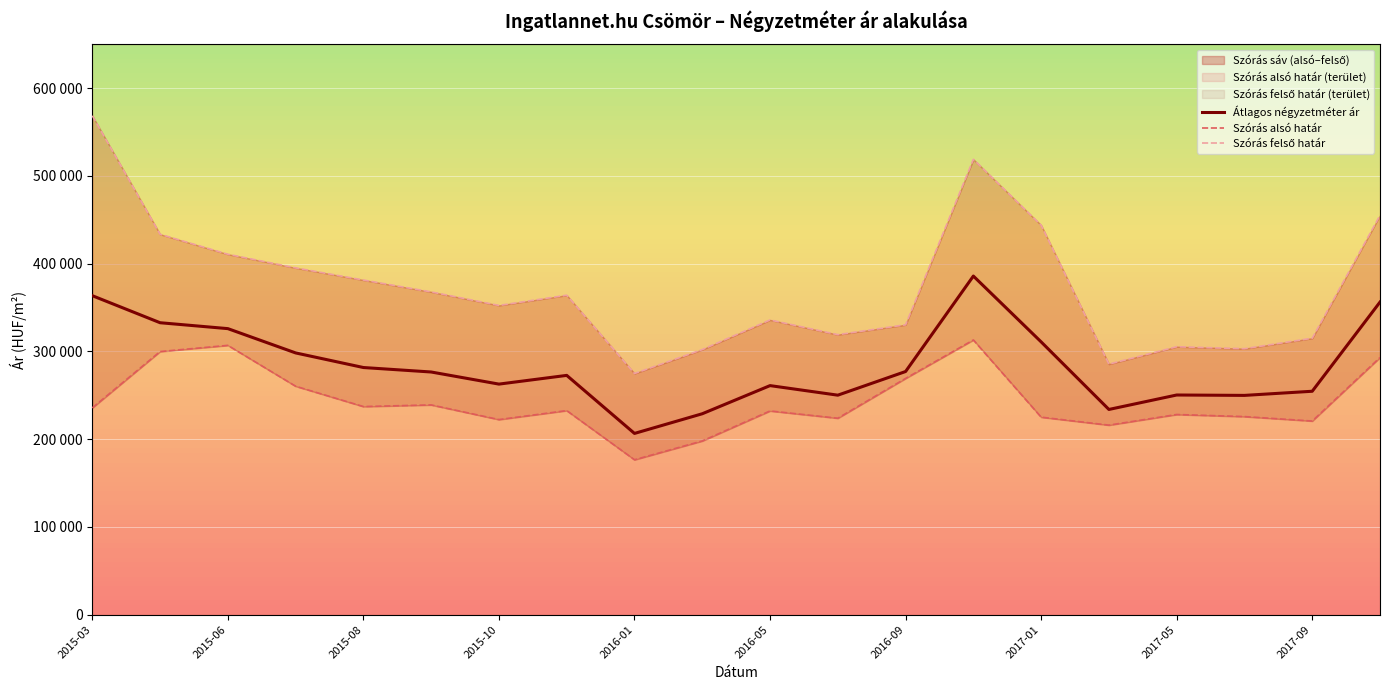

What is the sum of the Szórás felső határ values at 15 and 2017-01?

649613